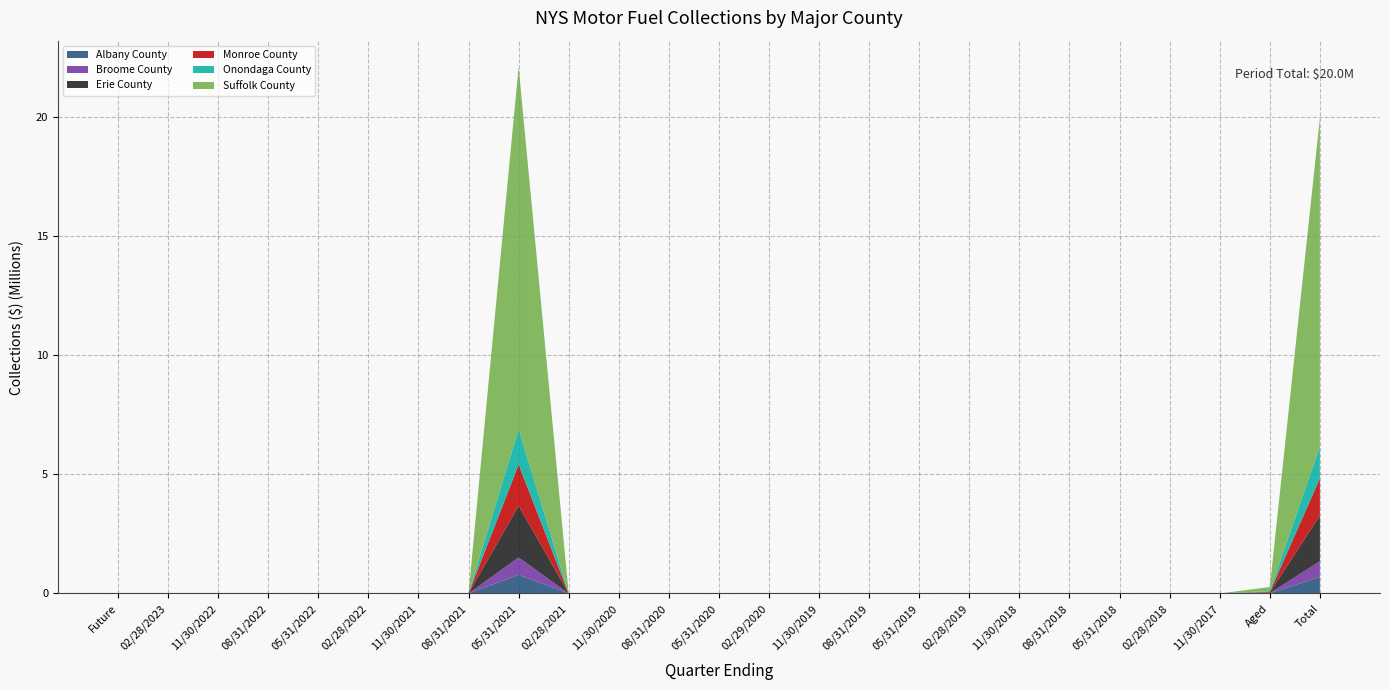

Reading left to right, what are all the values shown in this chart?

Albany County: Future=0.0	02/28/2023=0.0	11/30/2022=0.0	08/31/2022=0.0	05/31/2022=0.0	02/28/2022=0.0	11/30/2021=0.0	08/31/2021=0.0	05/31/2021=780432.1	02/28/2021=-10188.3	11/30/2020=-10856.4	08/31/2020=-15103.0	05/31/2020=-1872.1	02/29/2020=-7625.3	11/30/2019=-14.2	08/31/2019=0.0	05/31/2019=-14159.2	02/28/2019=-7146.7	11/30/2018=-23072.5	08/31/2018=0.0	05/31/2018=0.0	02/28/2018=-5694.9	11/30/2017=0.0	Aged=8070.1	Total=692769.5
Broome County: Future=0.0	02/28/2023=0.0	11/30/2022=0.0	08/31/2022=0.0	05/31/2022=0.0	02/28/2022=0.0	11/30/2021=0.0	08/31/2021=0.0	05/31/2021=729734.6	02/28/2021=-8812.8	11/30/2020=-8403.1	08/31/2020=-13247.9	05/31/2020=-1643.2	02/29/2020=-1937.1	11/30/2019=-11.9	08/31/2019=0.0	05/31/2019=-12214.0	02/28/2019=-6263.6	11/30/2018=-19047.4	08/31/2018=0.0	05/31/2018=0.0	02/28/2018=-4831.4	11/30/2017=0.0	Aged=6208.9	Total=659531.1
Erie County: Future=0.0	02/28/2023=0.0	11/30/2022=0.0	08/31/2022=0.0	05/31/2022=0.0	02/28/2022=0.0	11/30/2021=0.0	08/31/2021=0.0	05/31/2021=2172059.0	02/28/2021=-30338.3	11/30/2020=-35082.8	08/31/2020=-46292.0	05/31/2020=-5566.9	02/29/2020=-4763.7	11/30/2019=-38.9	08/31/2019=0.0	05/31/2019=-42617.4	02/28/2019=-21875.7	11/30/2018=-70233.6	08/31/2018=0.0	05/31/2018=0.0	02/28/2018=-18483.9	11/30/2017=0.0	Aged=22861.7	Total=1919627.4
Monroe County: Future=0.0	02/28/2023=0.0	11/30/2022=0.0	08/31/2022=0.0	05/31/2022=0.0	02/28/2022=0.0	11/30/2021=0.0	08/31/2021=0.0	05/31/2021=1731159.4	02/28/2021=-21184.5	11/30/2020=-21675.6	08/31/2020=-36552.1	05/31/2020=-4750.6	02/29/2020=-2932.3	11/30/2019=-322.9	08/31/2019=0.0	05/31/2019=-31024.4	02/28/2019=-15566.1	11/30/2018=-48521.6	08/31/2018=0.0	05/31/2018=0.0	02/28/2018=-13197.0	11/30/2017=0.0	Aged=25263.0	Total=1560695.5
Onondaga County: Future=0.0	02/28/2023=0.0	11/30/2022=0.0	08/31/2022=0.0	05/31/2022=0.0	02/28/2022=0.0	11/30/2021=0.0	08/31/2021=0.0	05/31/2021=1488581.1	02/28/2021=-17274.2	11/30/2020=-27086.5	08/31/2020=-28131.8	05/31/2020=-3418.8	02/29/2020=-3028.5	11/30/2019=-24.8	08/31/2019=0.0	05/31/2019=-26248.5	02/28/2019=-12754.5	11/30/2018=-40303.4	08/31/2018=0.0	05/31/2018=0.0	02/28/2018=-10810.4	11/30/2017=0.0	Aged=35625.4	Total=1344031.1
Suffolk County: Future=0.0	02/28/2023=0.0	11/30/2022=0.0	08/31/2022=0.0	05/31/2022=0.0	02/28/2022=0.0	11/30/2021=0.0	08/31/2021=0.0	05/31/2021=15204551.5	02/28/2021=-230779.4	11/30/2020=-197671.2	08/31/2020=-272584.4	05/31/2020=-28762.7	02/29/2020=-14559.1	11/30/2019=-4692.1	08/31/2019=0.0	05/31/2019=-217042.2	02/28/2019=-131623.0	11/30/2018=-365213.5	08/31/2018=0.0	05/31/2018=0.0	02/28/2018=-106189.6	11/30/2017=0.0	Aged=171711.7	Total=13792719.0